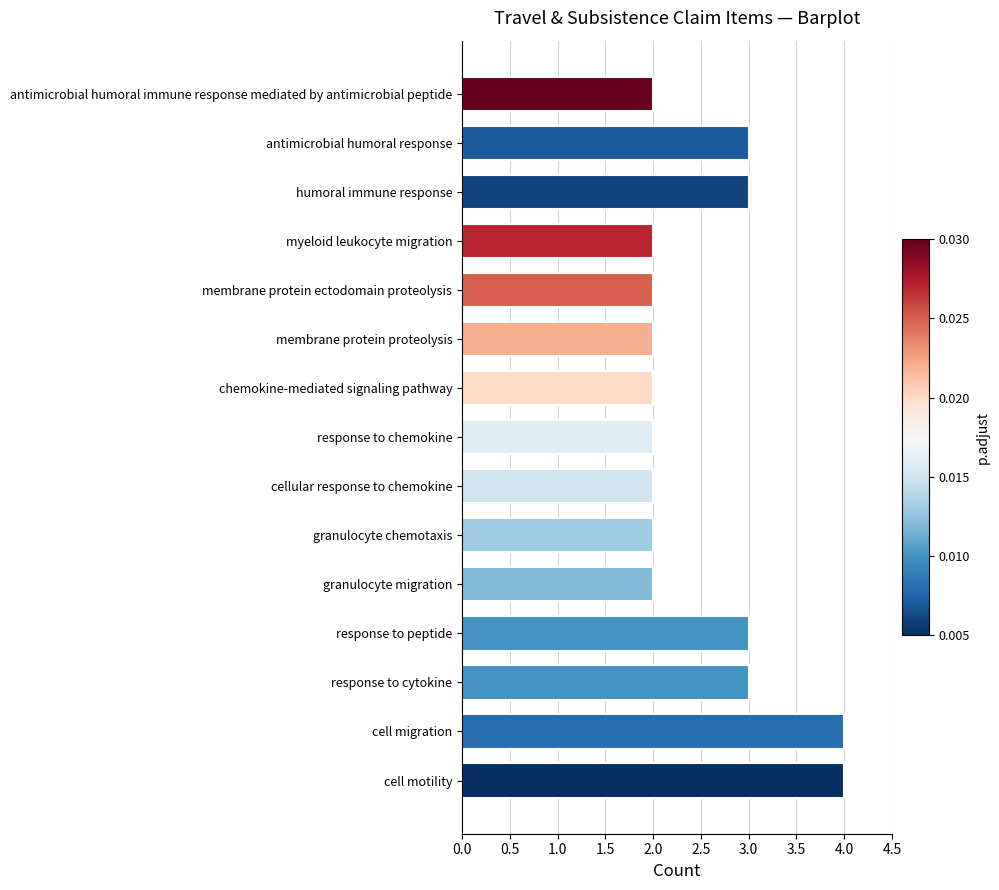

What is the ratio of the value at chemokine-mediated signaling pathway to the value at cell migration?

0.5